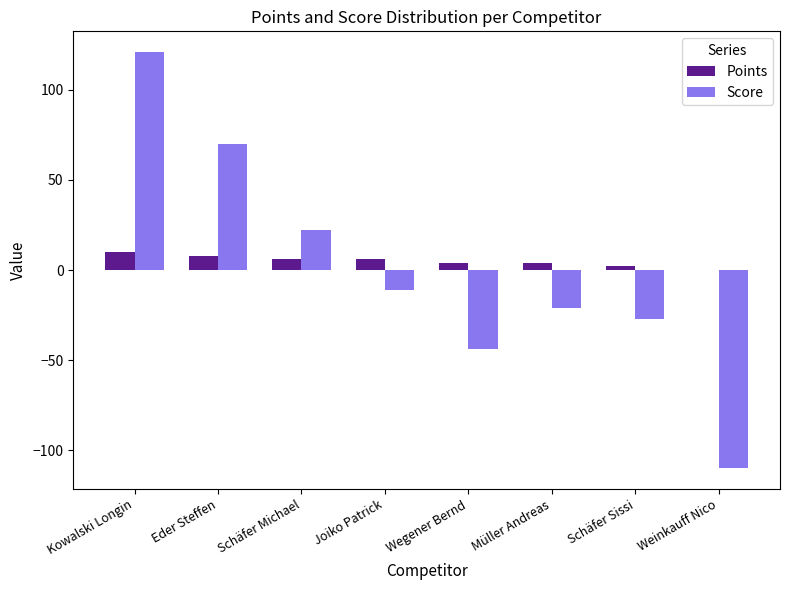

How many groups of bars are there?

8